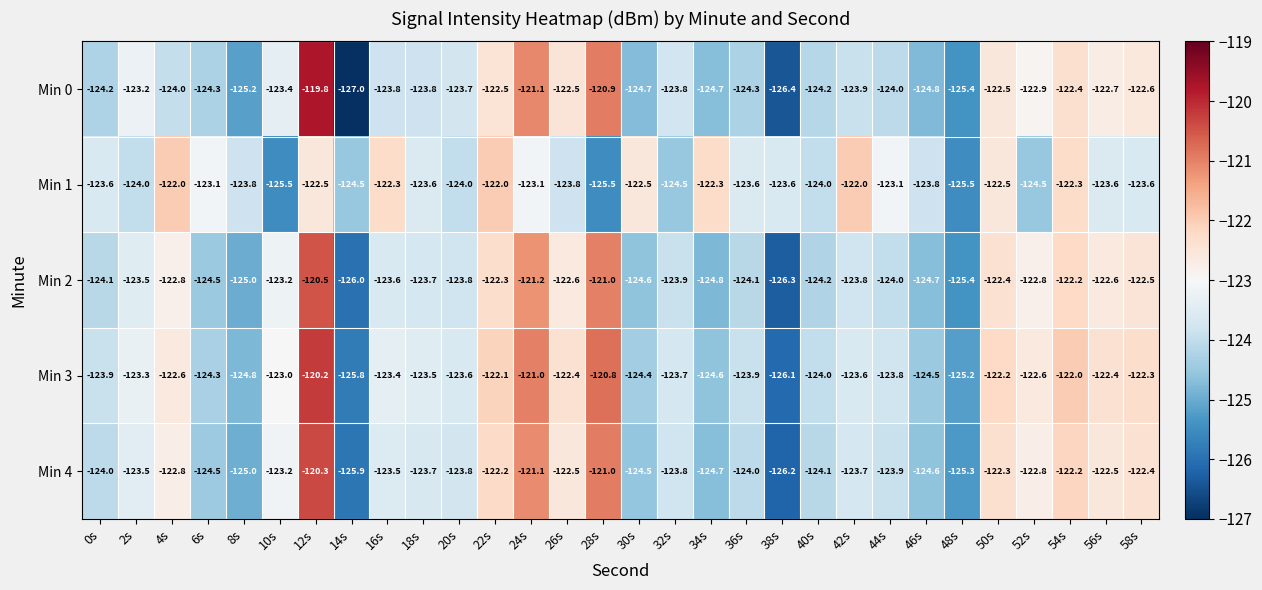

List the series in order of their peak value, lowest first.

Min 1, Min 2, Min 4, Min 3, Min 0